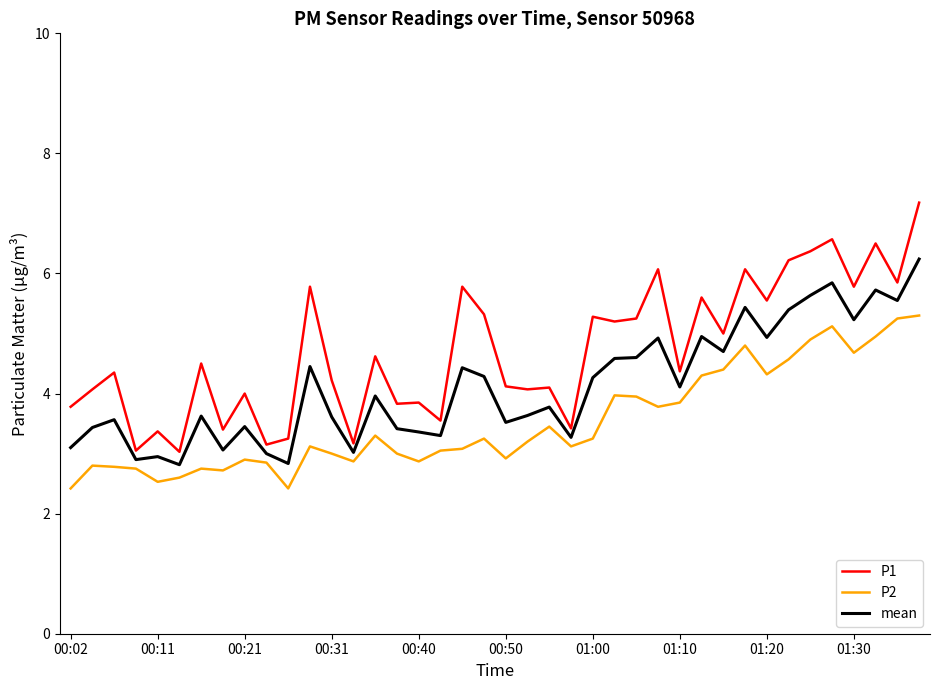

What are all the series names shown in the legend?

P1, P2, mean